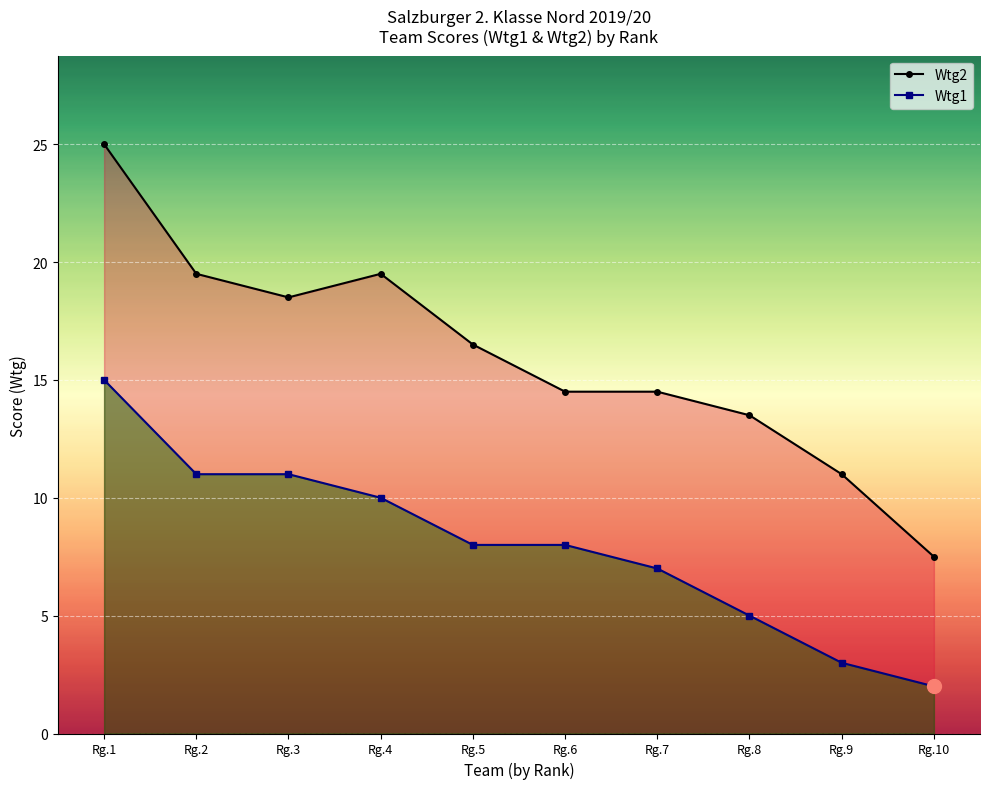

Reading left to right, list all the values displayed in this chart.

Wtg2: 25.0	19.5	18.5	19.5	16.5	14.5	14.5	13.5	11.0	7.5
Wtg1: 15.0	11.0	11.0	10.0	8.0	8.0	7.0	5.0	3.0	2.0